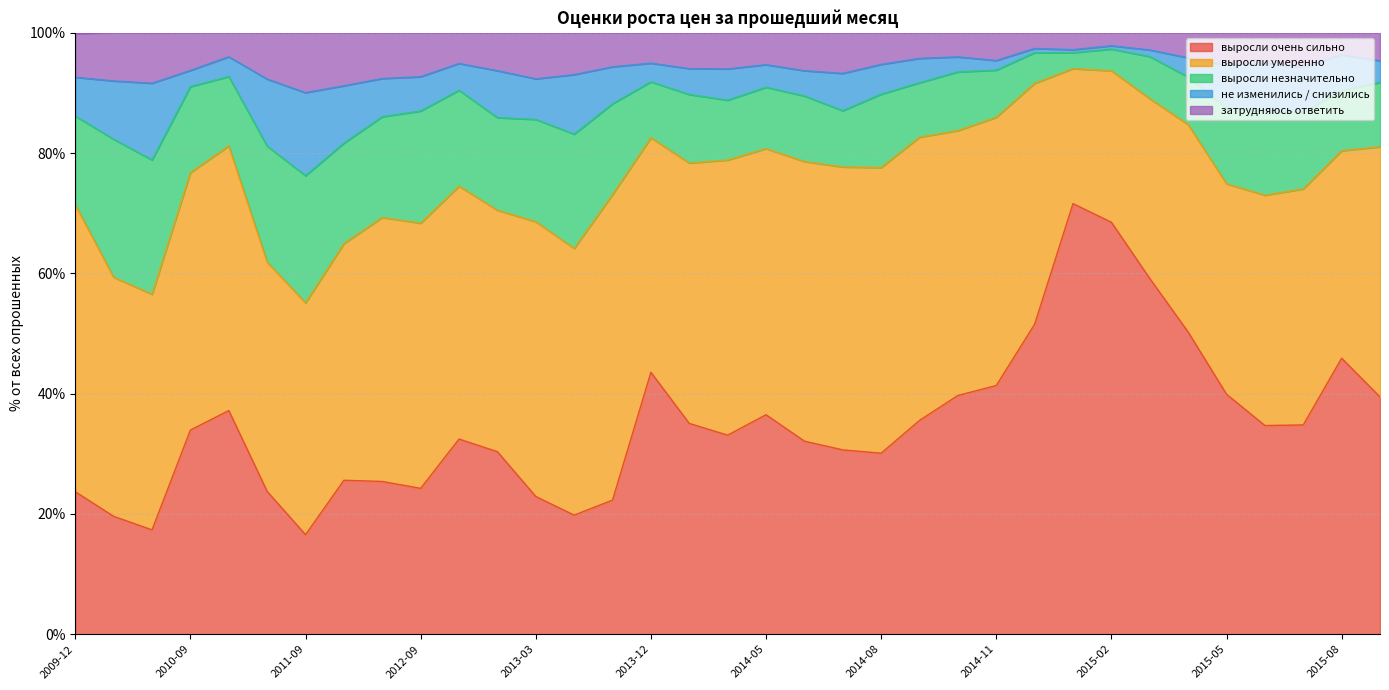

At which label does выросли очень сильно first exceed 33?

2010-09